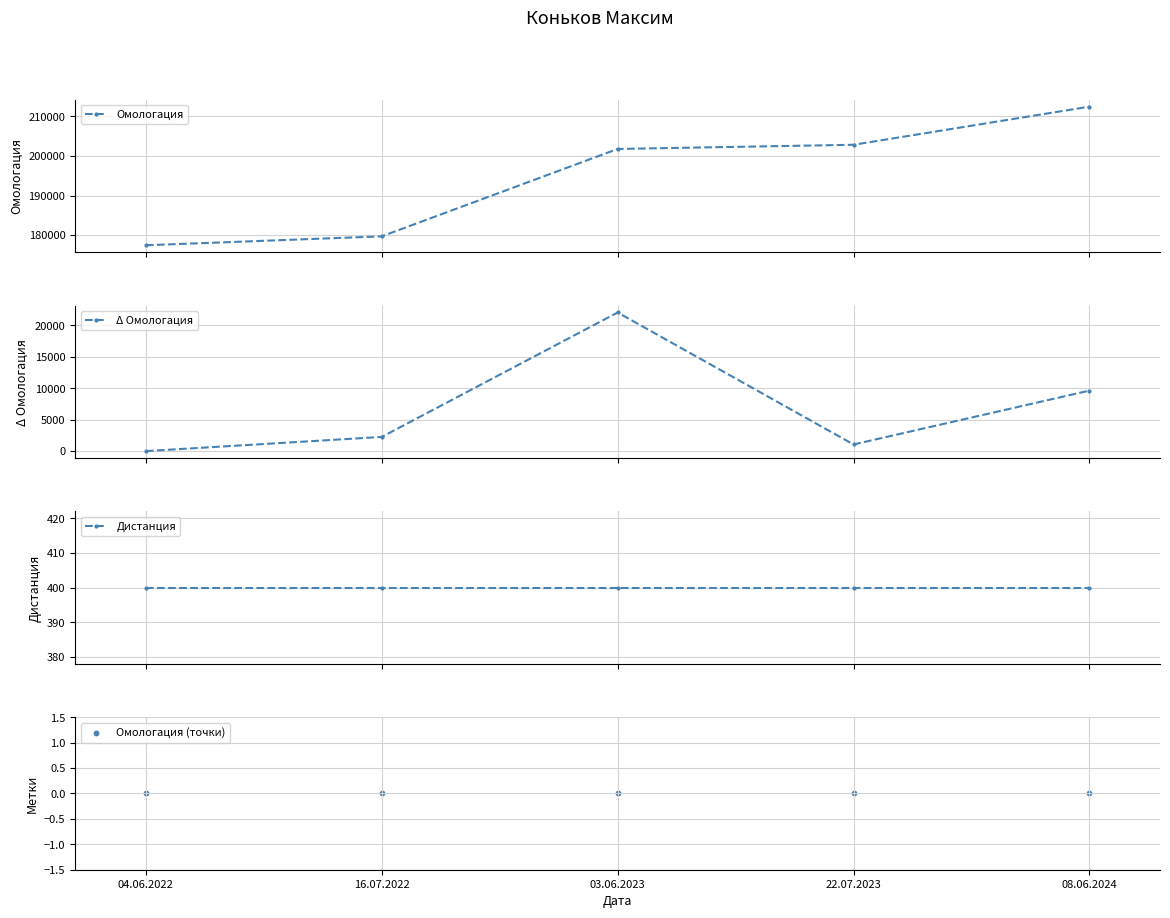

What is the total value across all series at 03.06.2023?

224215